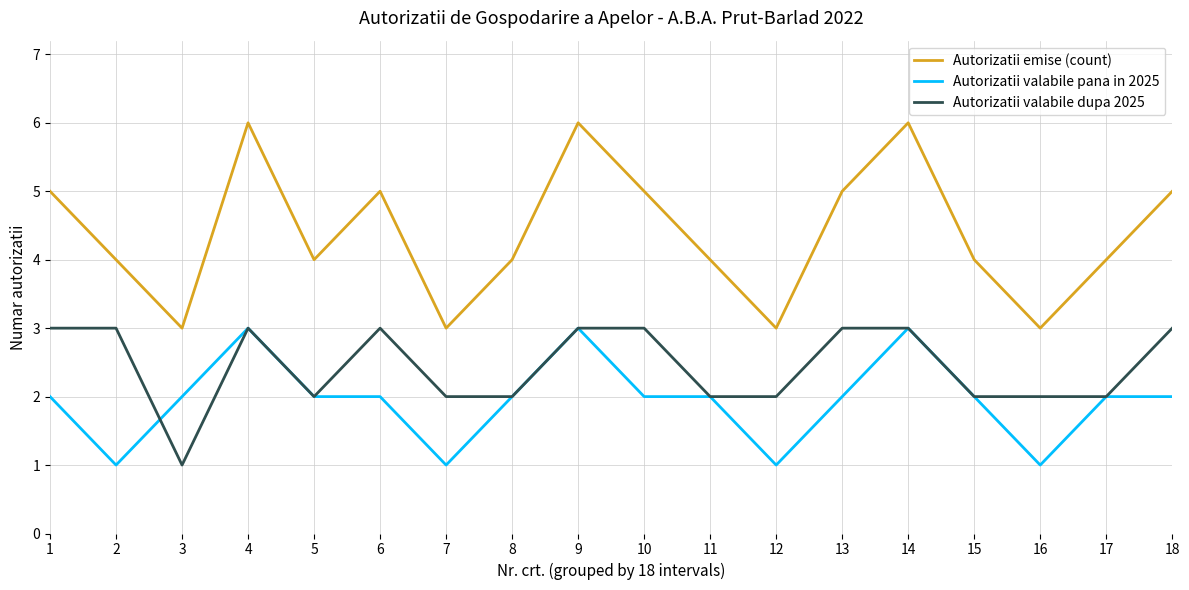

Does the chart have visible grid lines?

Yes